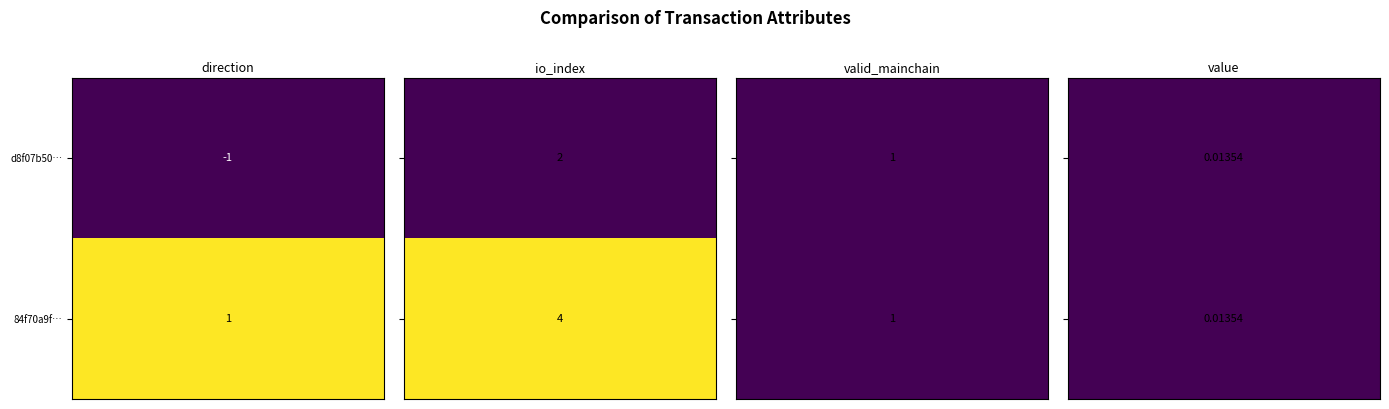

What is the lowest value of the d8f07b5076e477622169edc3bdb9e67d9097060 series?

-1.0